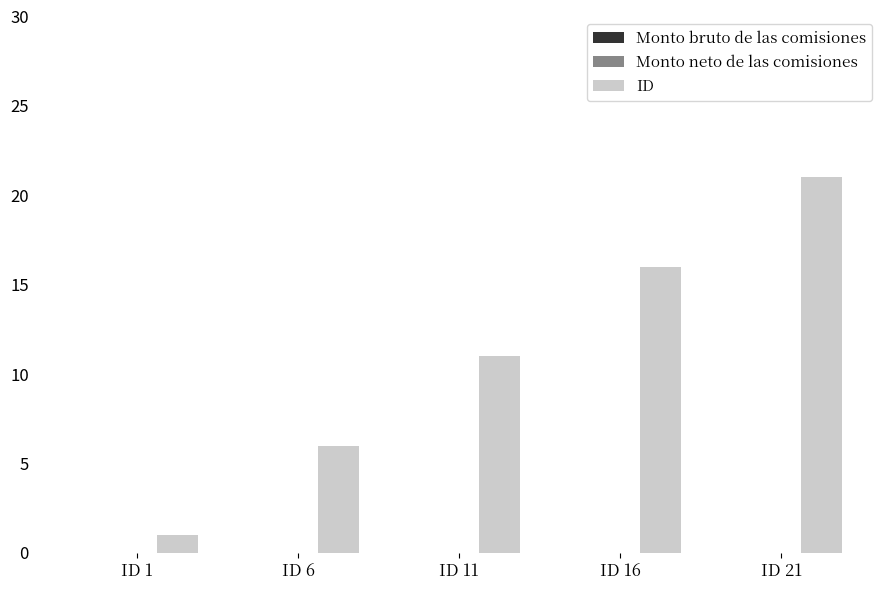

What is the greatest value displayed?

21